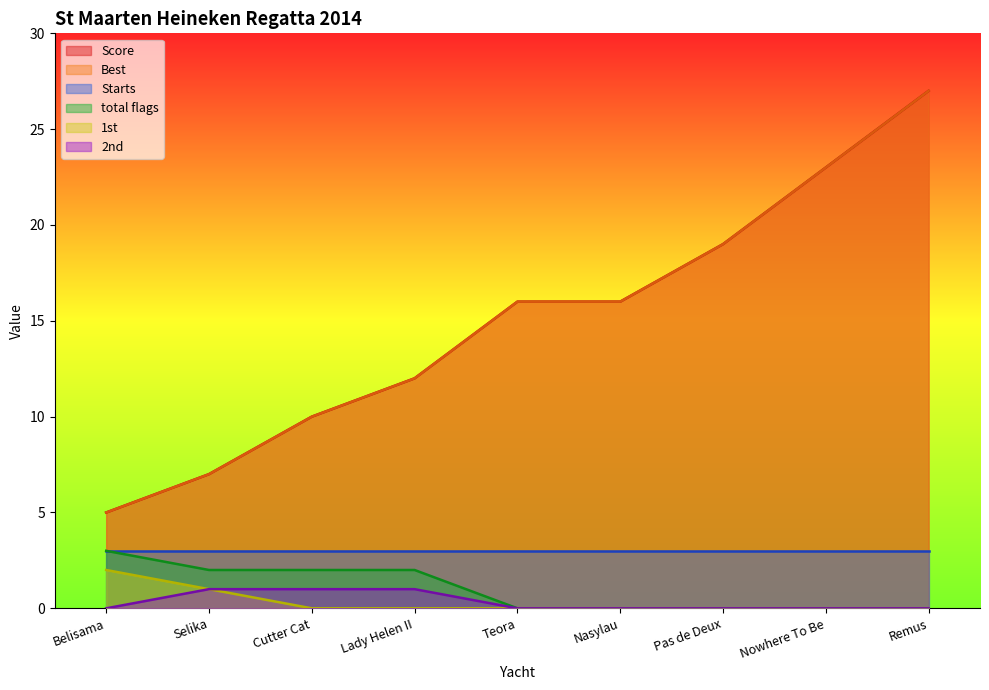

What is the spread (max minus min) of values at Nasylau?

16